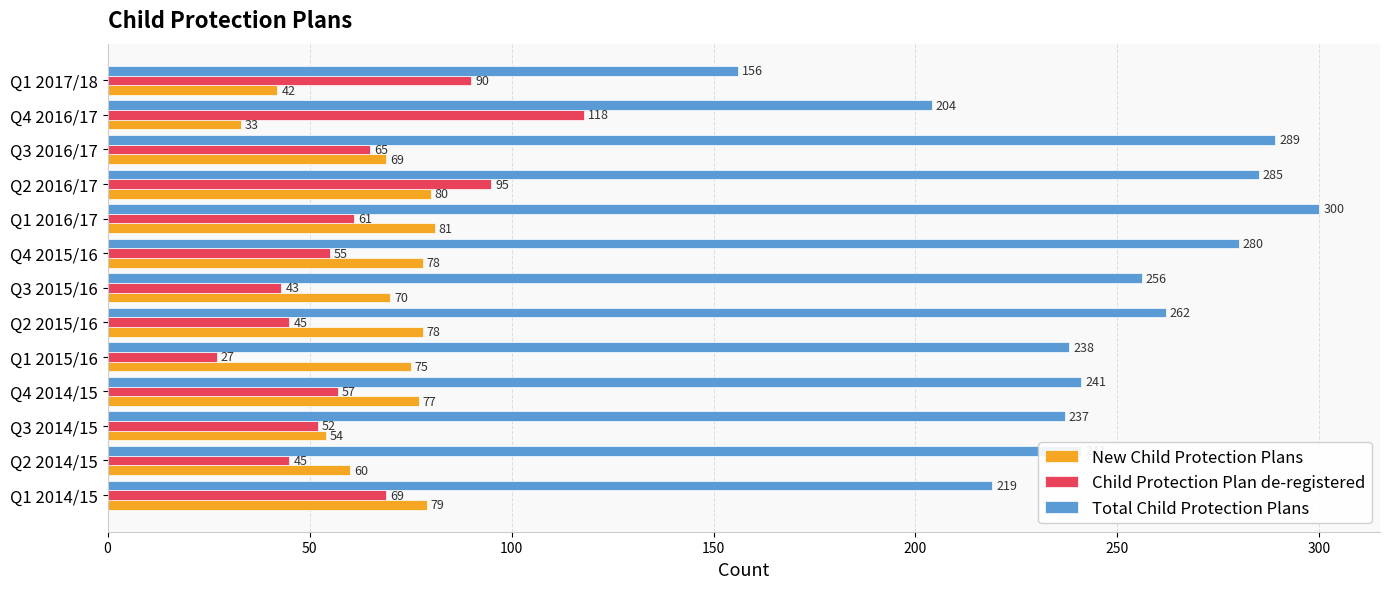

What is the sum of the New Child Protection Plans values at Q4 2014/15 and Q1 2016/17?

158